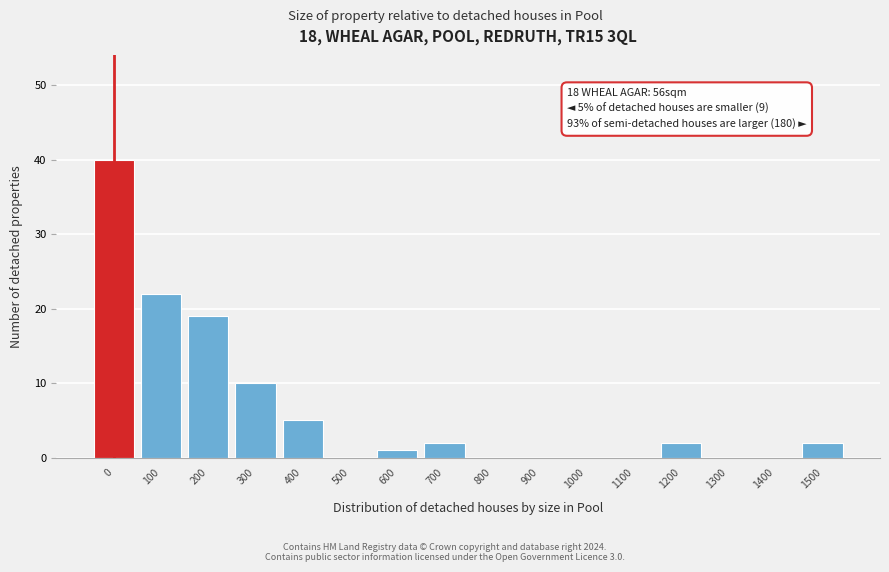

Reading left to right, transcribe all the data shown in this chart.

0=40	100=22	200=19	300=10	400=5	500=0	600=1	700=2	800=0	900=0	1000=0	1100=0	1200=2	1300=0	1400=0	1500=2